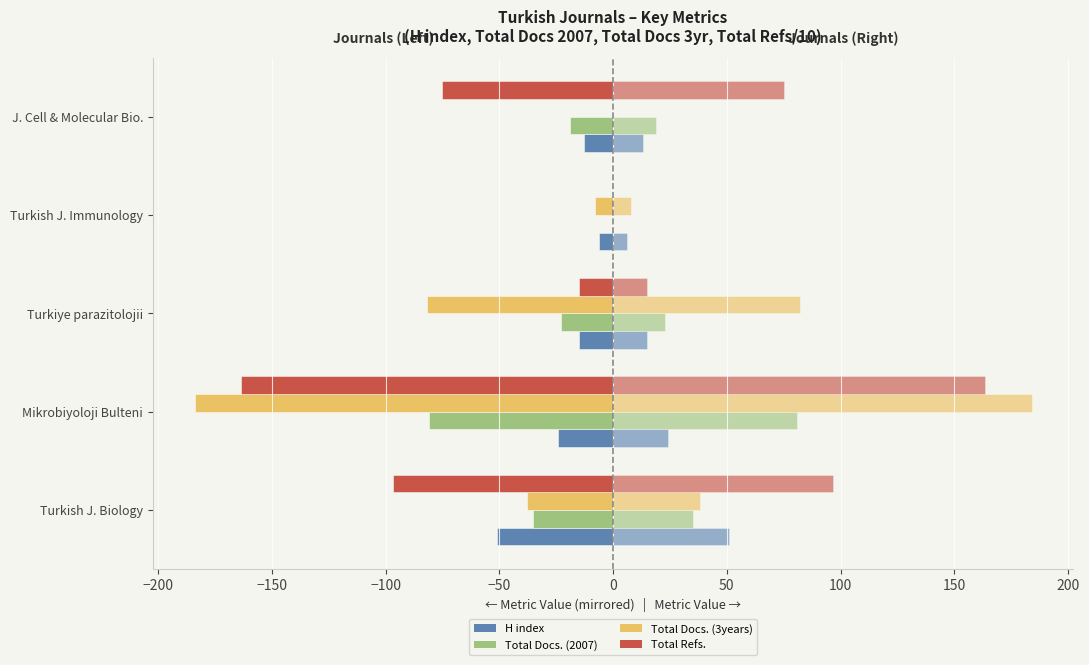

How many data points does each series have?

5